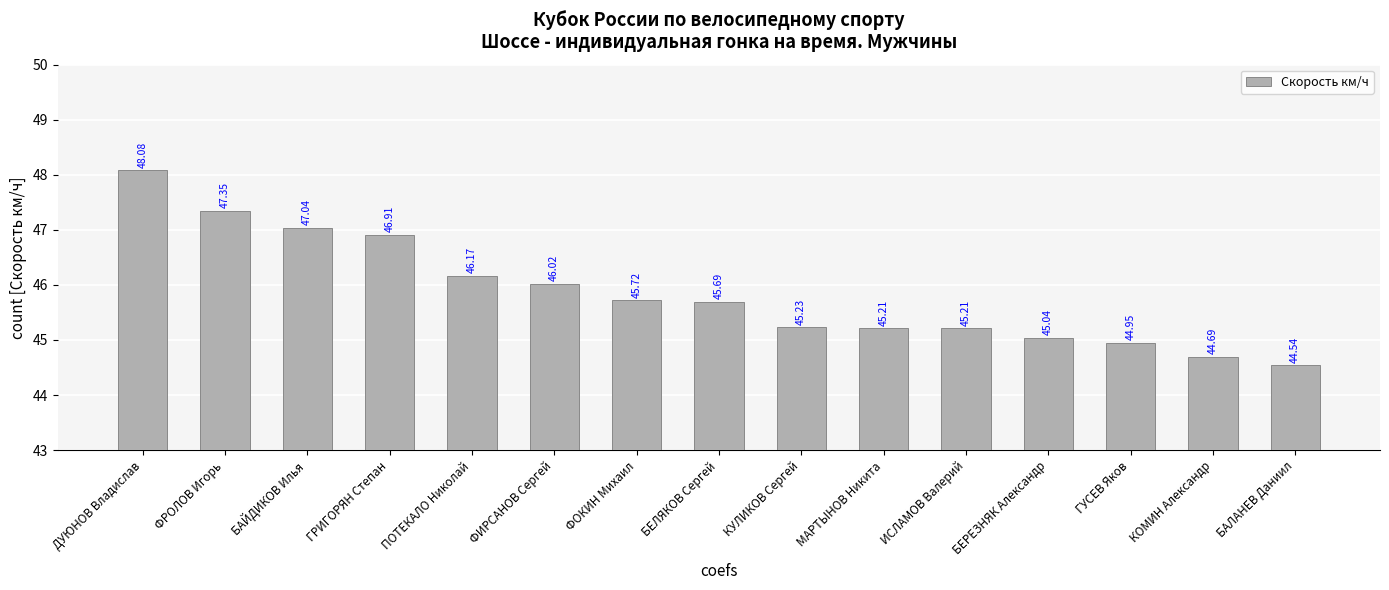

Are the bars grouped side by side (vs. stacked)?

No